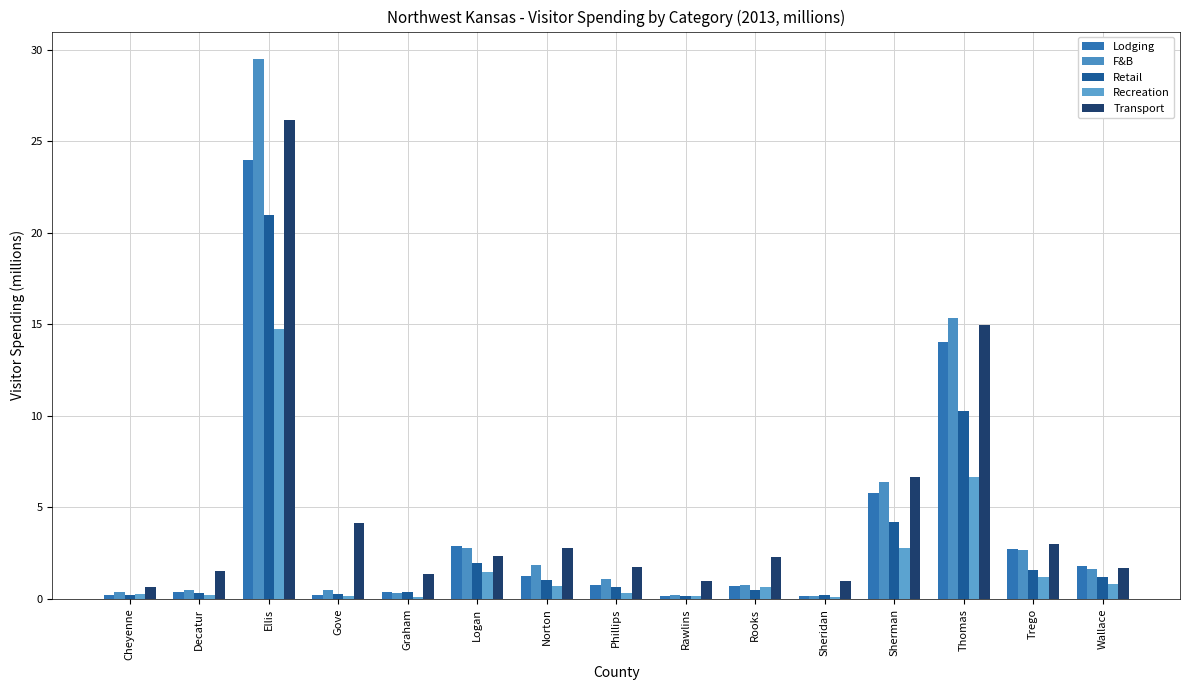

What are all the series names shown in the legend?

Lodging, F&B, Retail, Recreation, Transport